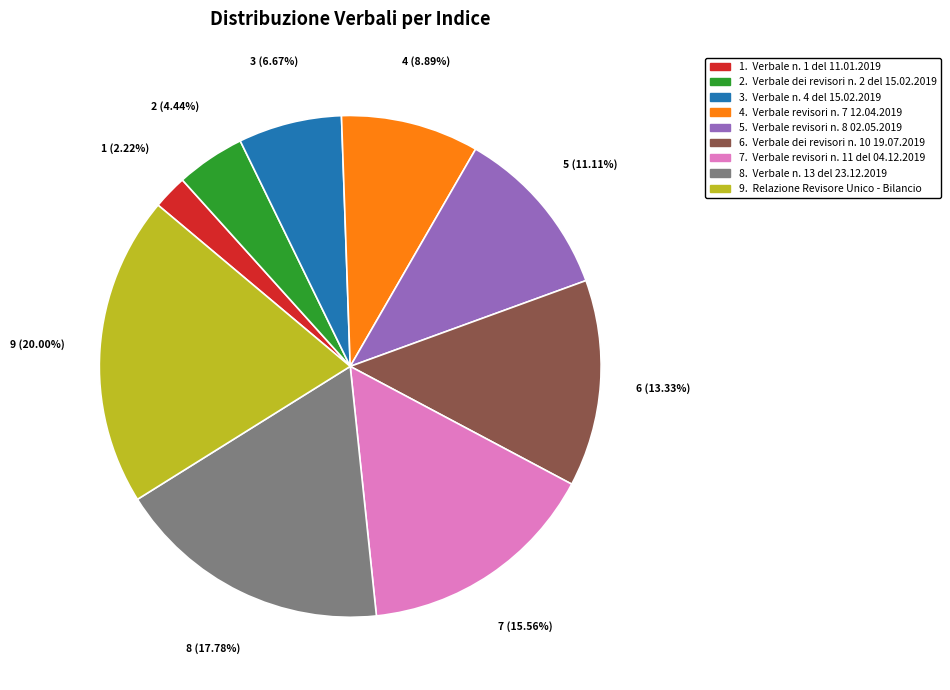

Is there a majority slice in this chart?

No